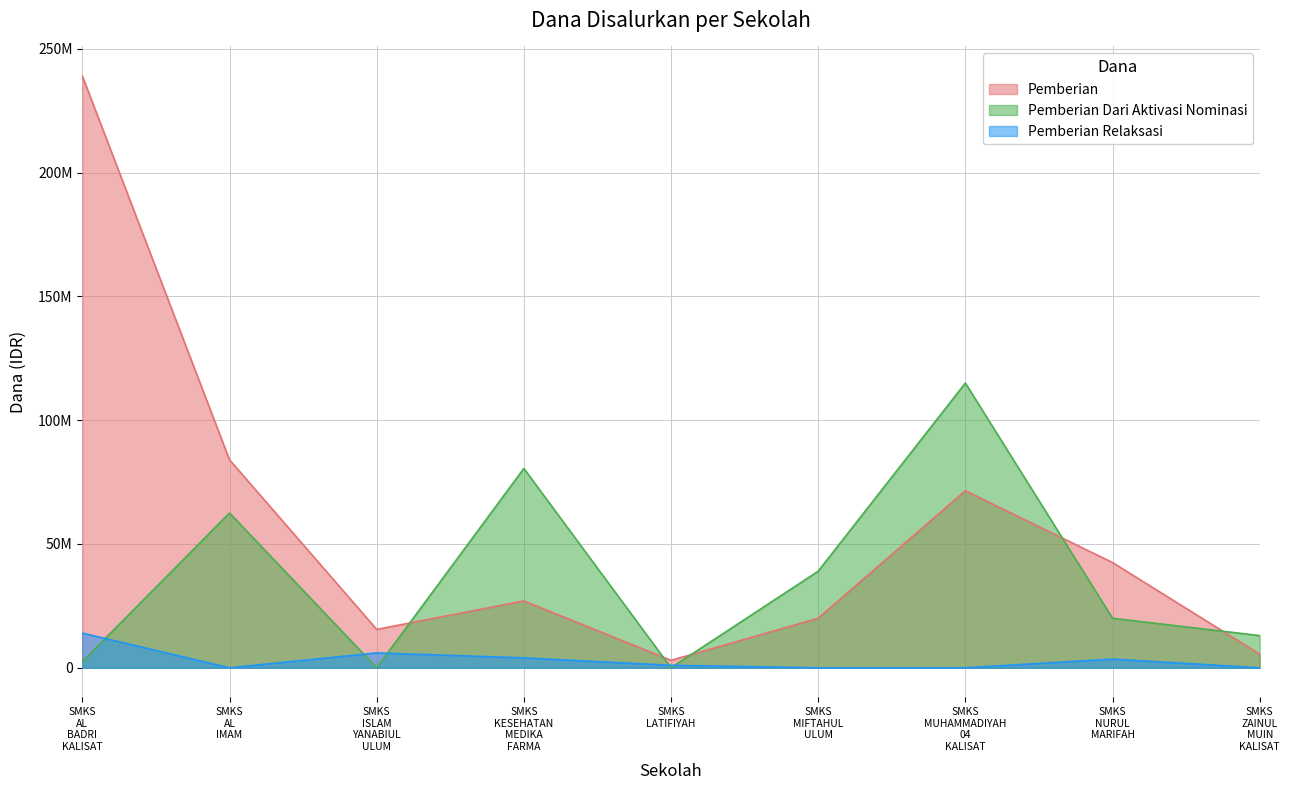

What is the difference between the maximum and minimum values in the Pemberian Dari Aktivasi Nominasi series?

115000000